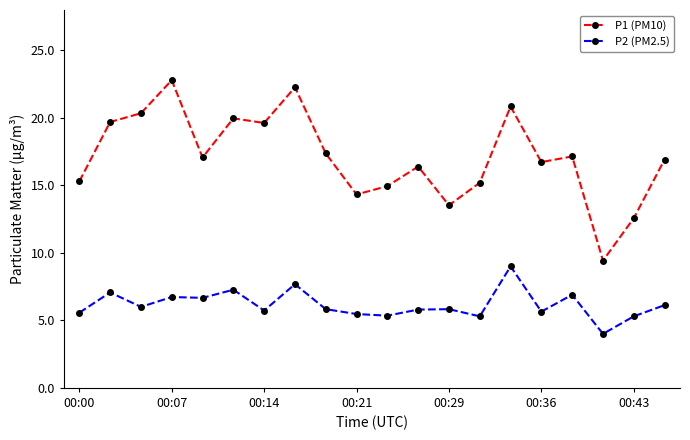

What is the value of the P1 (PM10) point at the 10th from the left?

14.3